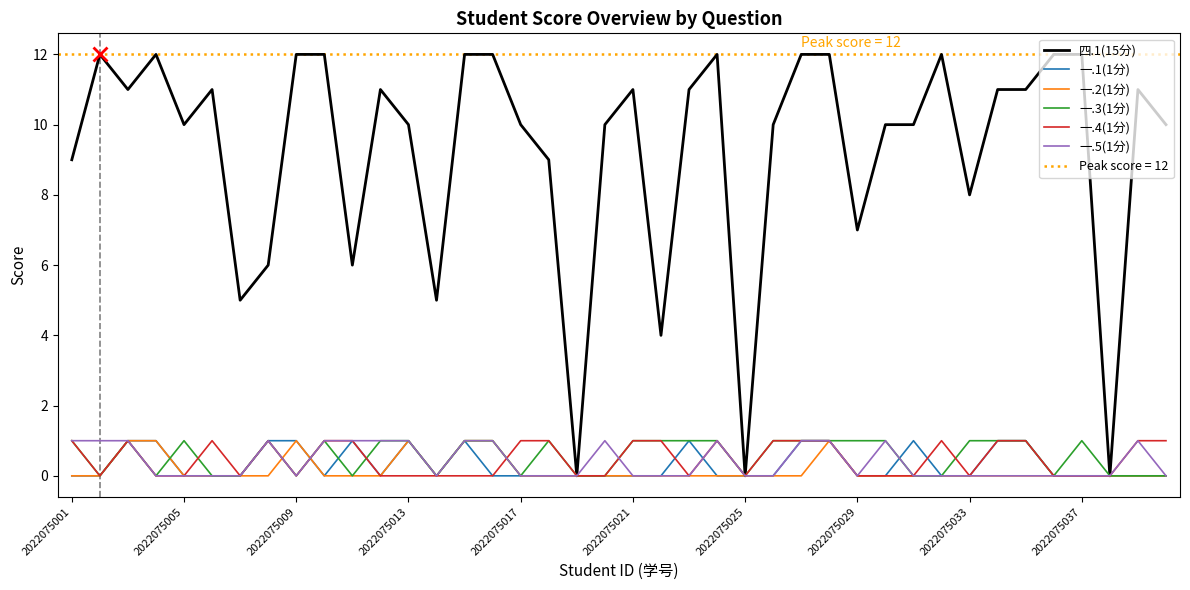

Is it true that 一.2(1分) equals 0 at 2022075021?

True